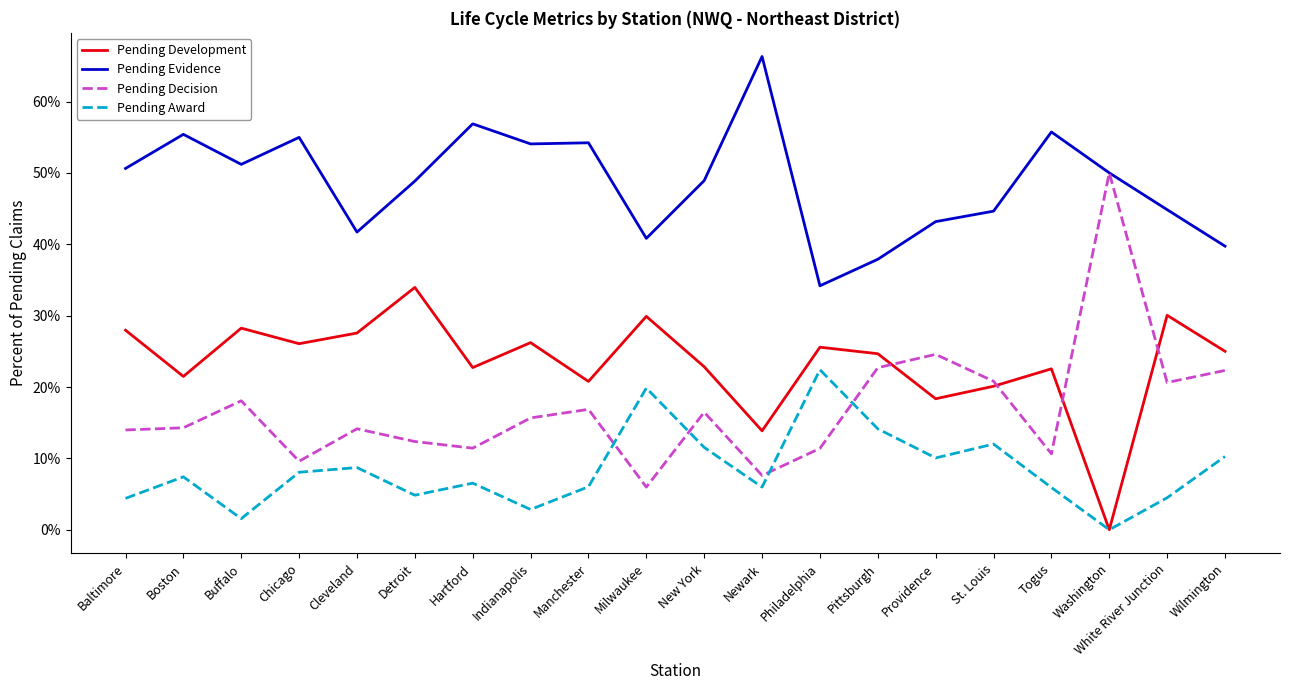

In Pending Decision, how many points are lower than both neighbors (excluding endpoints)?

6